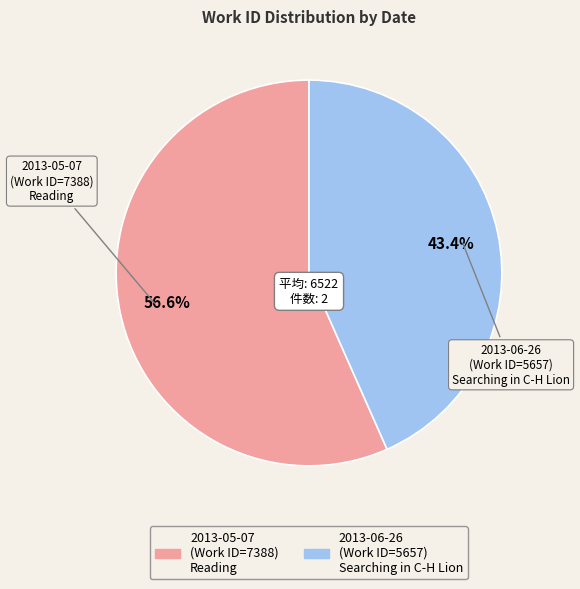

Between 2013-05-07 and 2013-06-26, which is larger?

2013-05-07